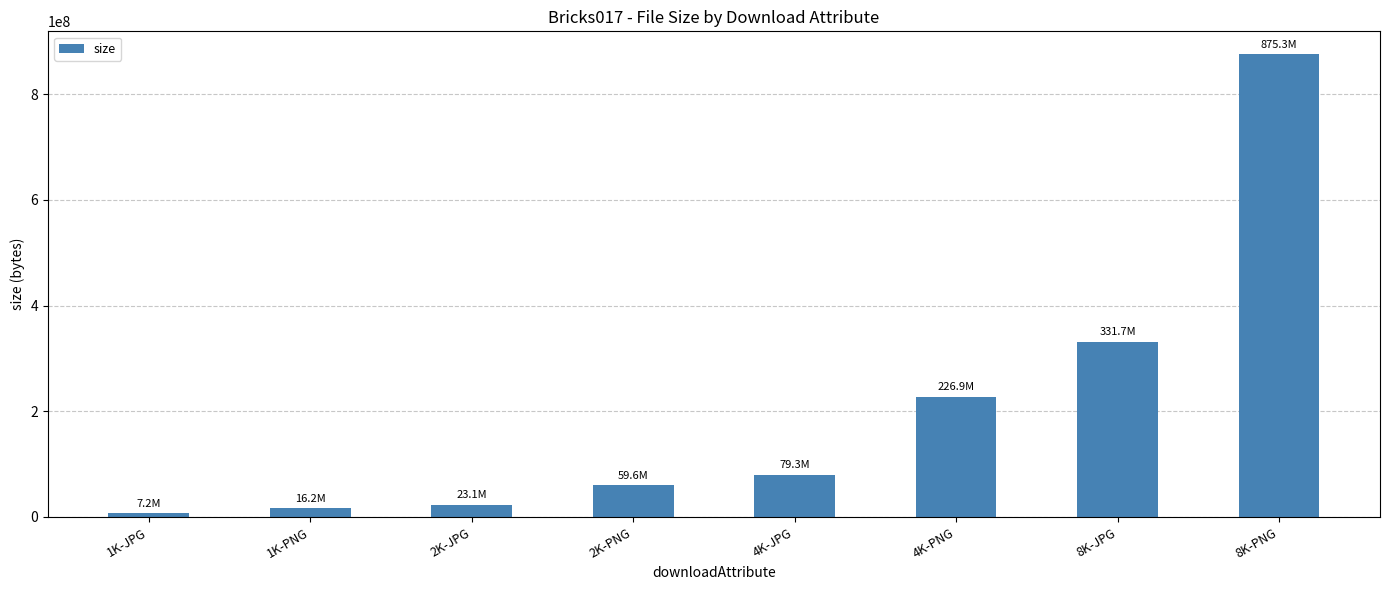

What is the smallest value displayed?

7182969